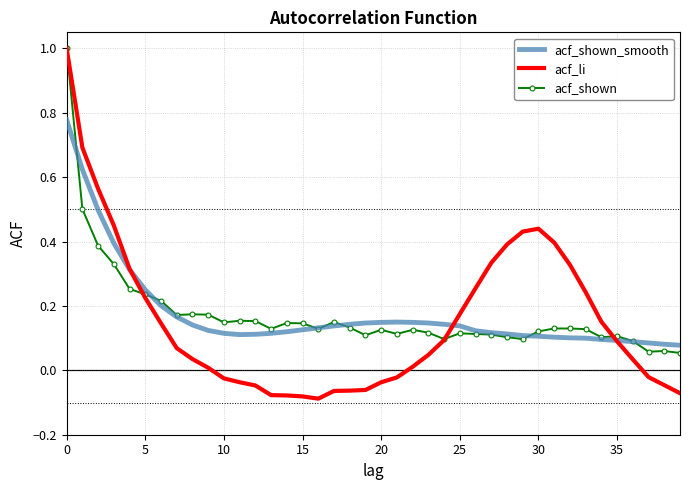

Which series has the largest range (max minus min)?

acf_li